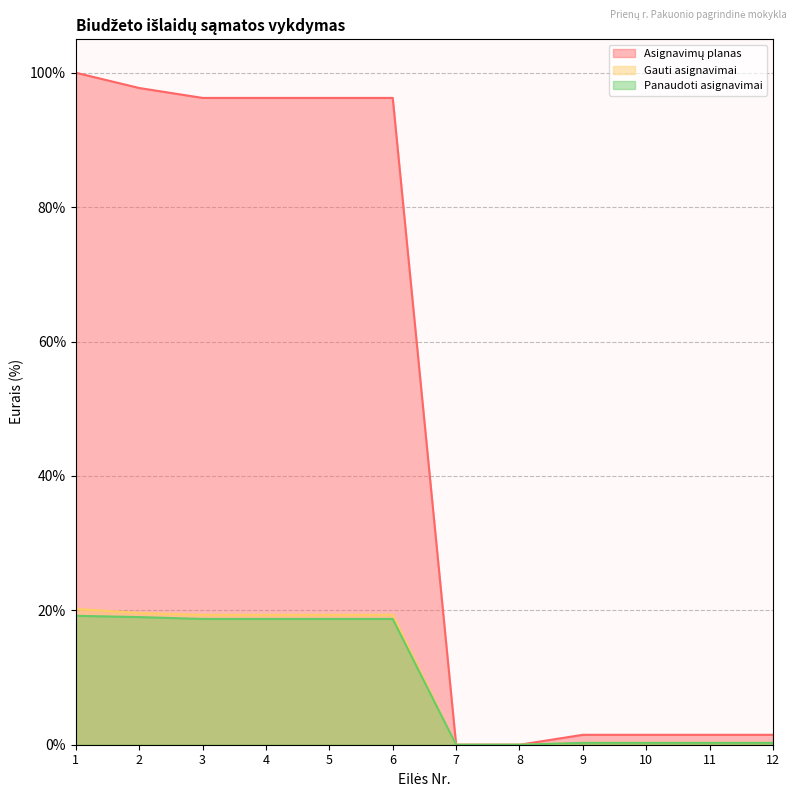

True or false: Gauti asignavimai and Asignavimų planas intersect in this chart.

False